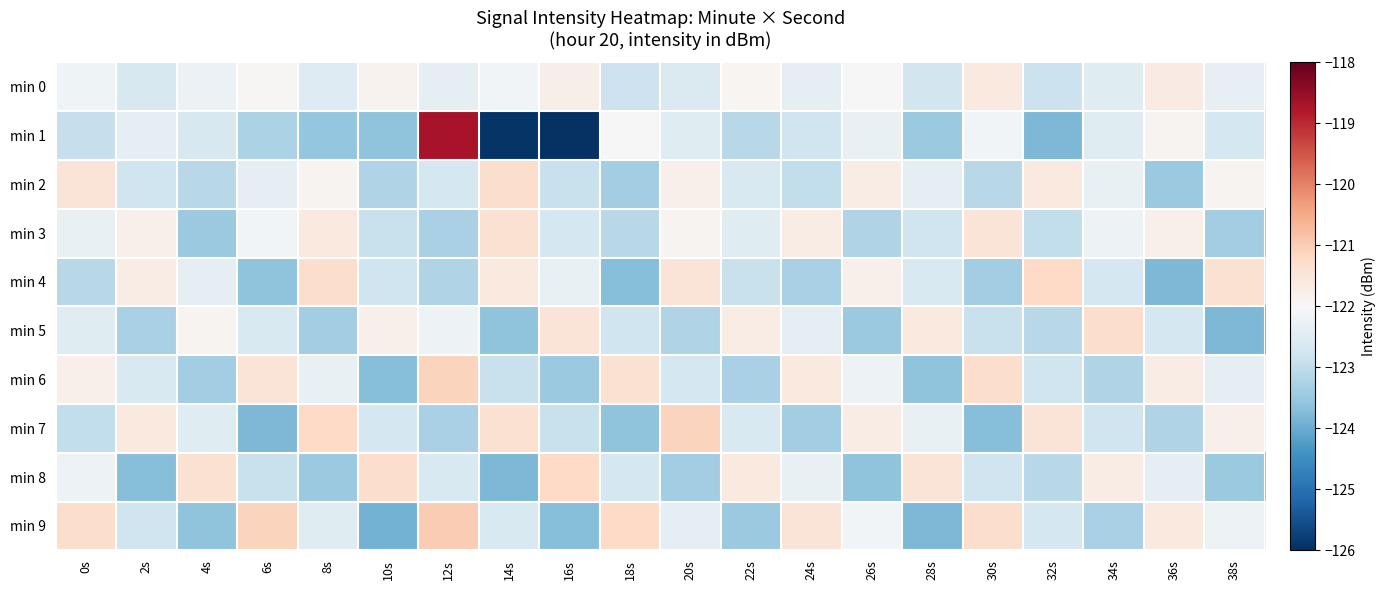

Count the number of categories in the chart.

20